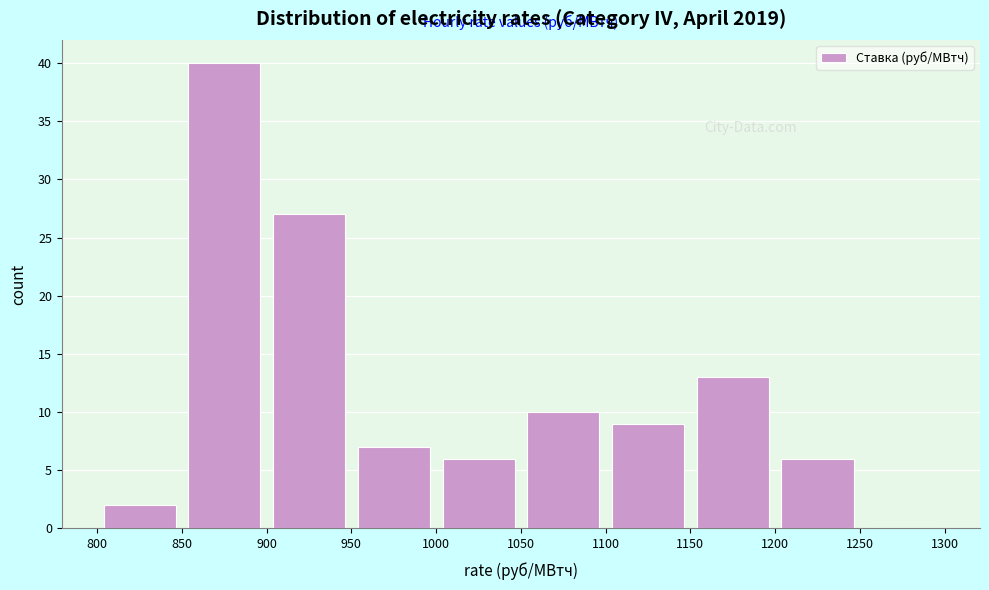

Reading left to right, list every bar in this chart as the range it spans on the x-axis followed by its height. The values are not printed on the chart, so give them approximately, as read against the axis.

800 to 850: 2
850 to 900: 40
900 to 950: 27
950 to 1000: 7
1000 to 1050: 6
1050 to 1100: 10
1100 to 1150: 9
1150 to 1200: 13
1200 to 1250: 6
1250 to 1300: 0